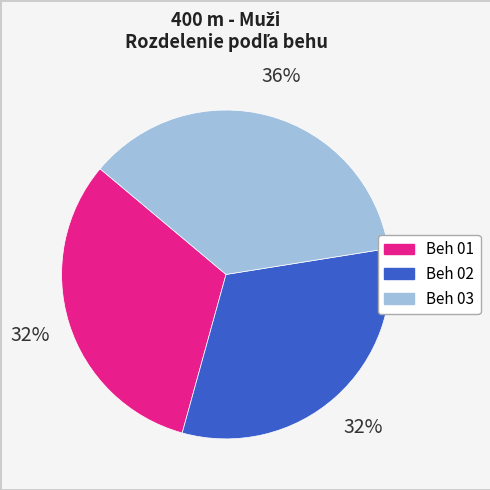

Is Beh 02 the majority of the pie?

No